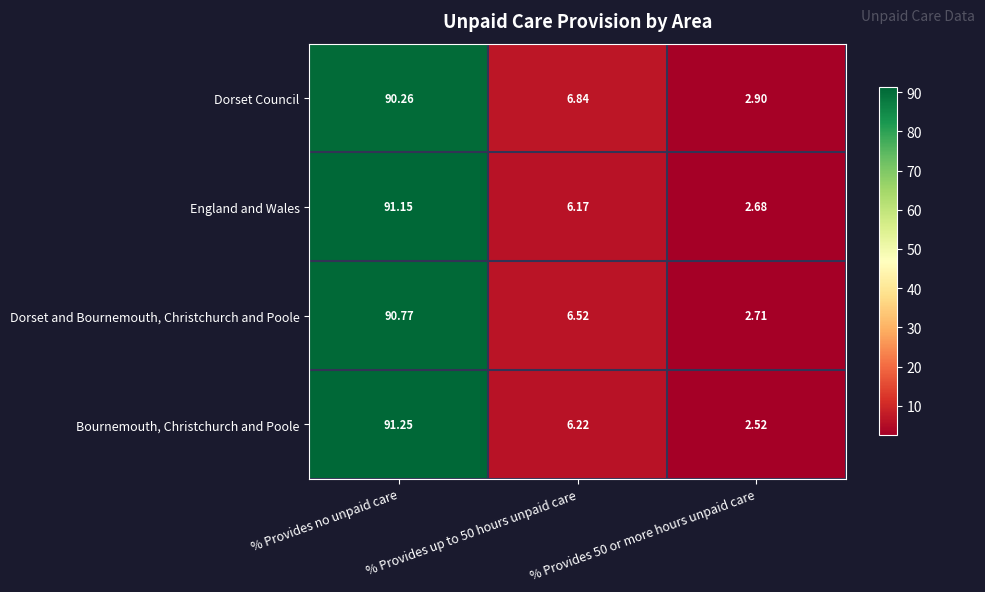

What is the spread (max minus min) of values at % Provides no unpaid care?

1.0